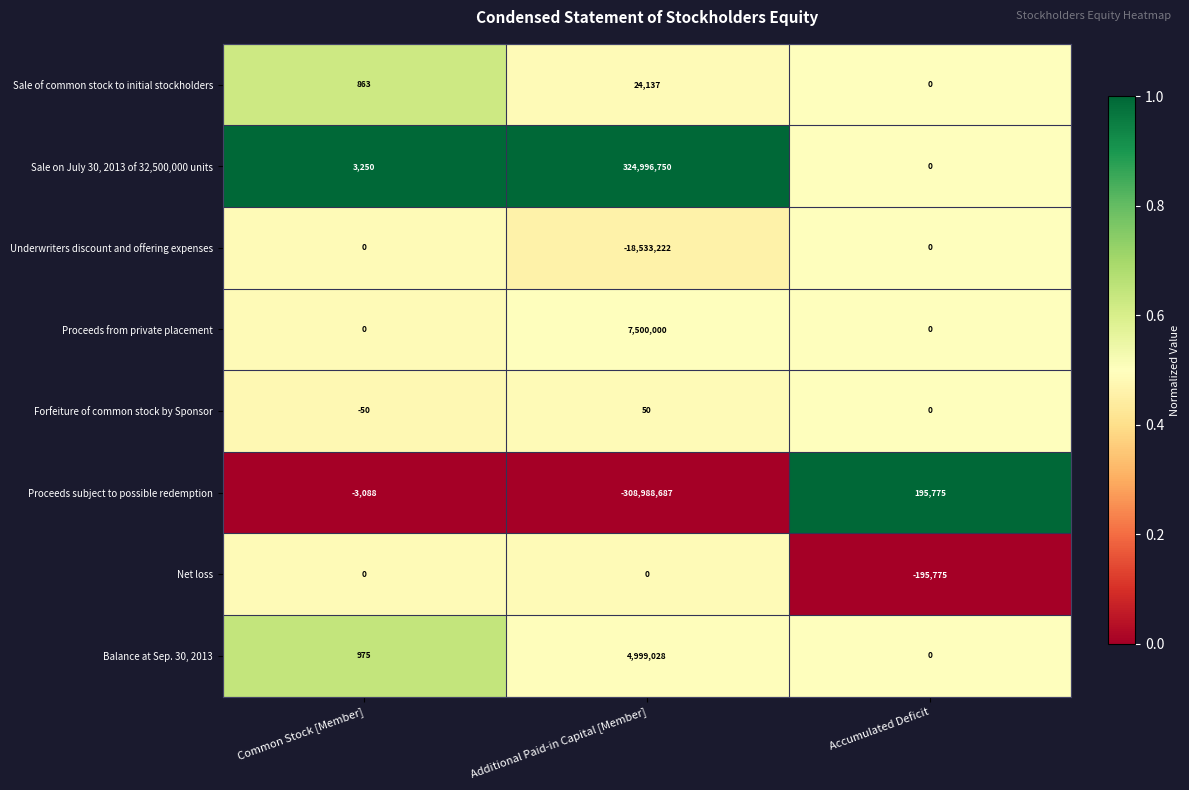

Count the number of categories in the chart.

3